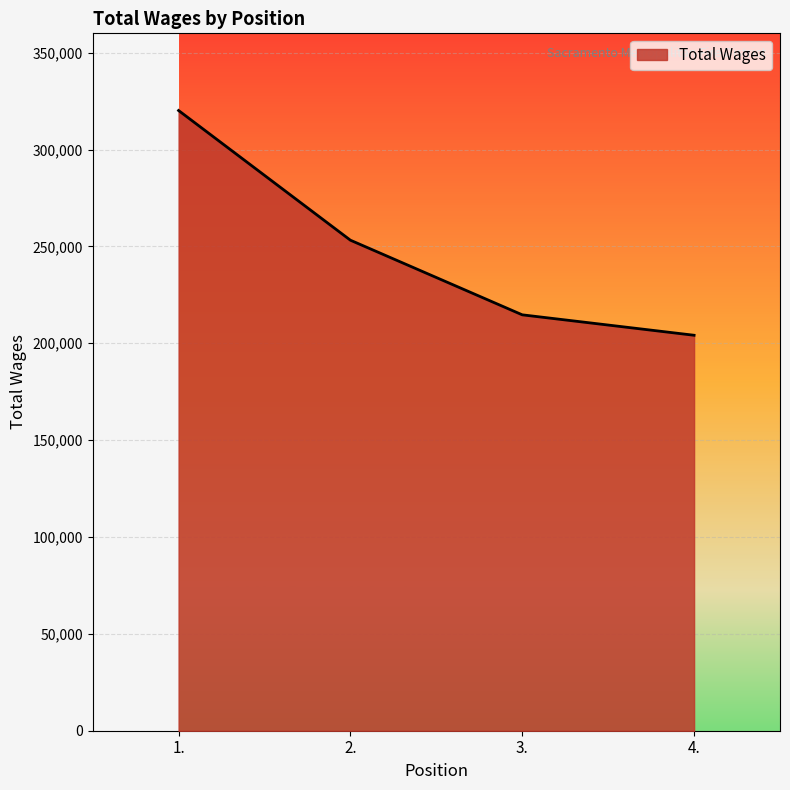

Count the number of categories in the chart.

4